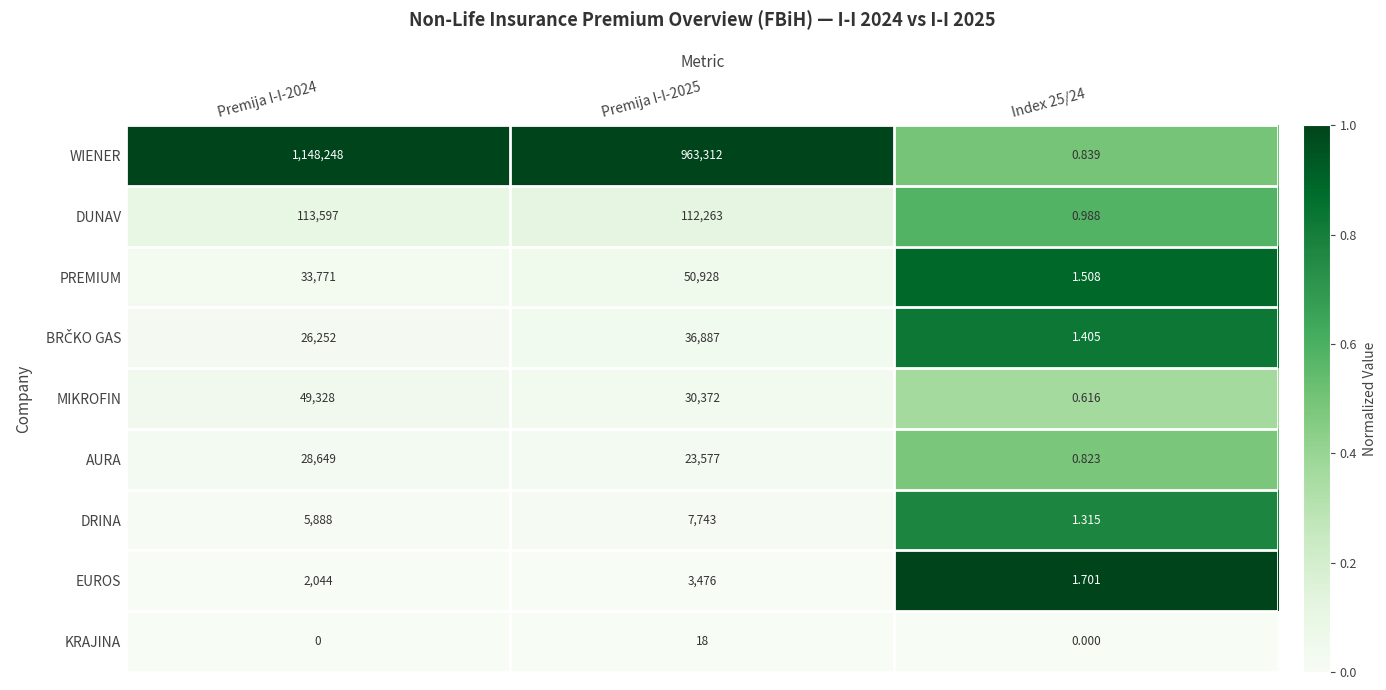

Between Premija I-I-2024 and Premija I-I-2025, which series saw the biggest shift?

WIENER